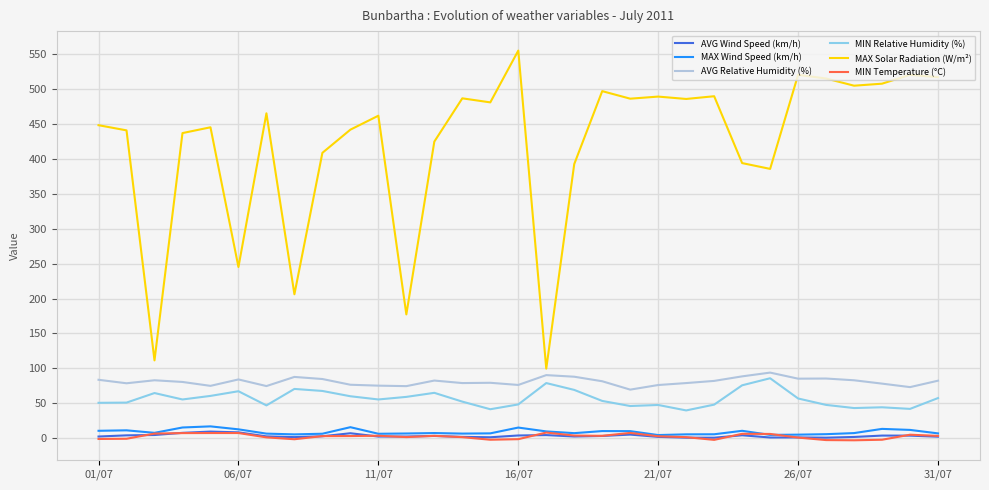

Which series has the widest spread of values?

MAX Solar Radiation (W/m²)